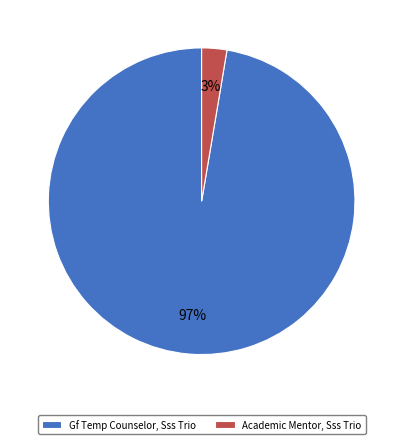

What percentage is the Gf Temp Counselor, Sss Trio slice, to the nearest percent?

97%